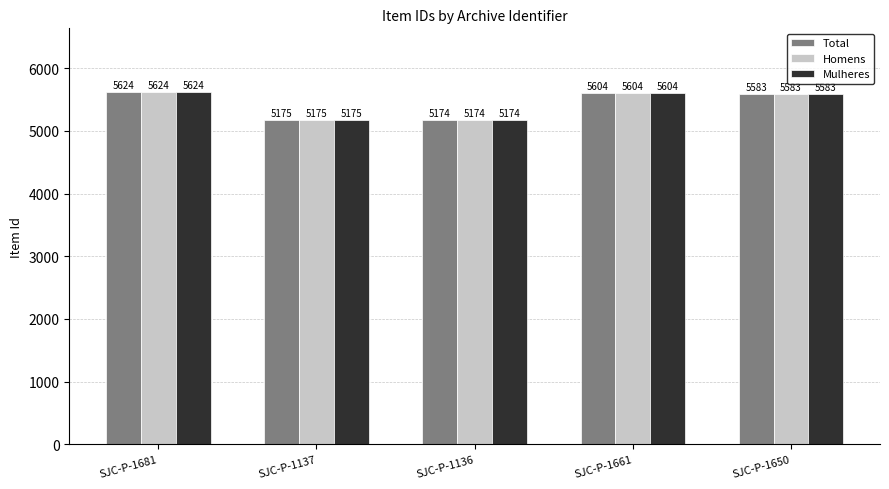

How many bars are there in each group?

3